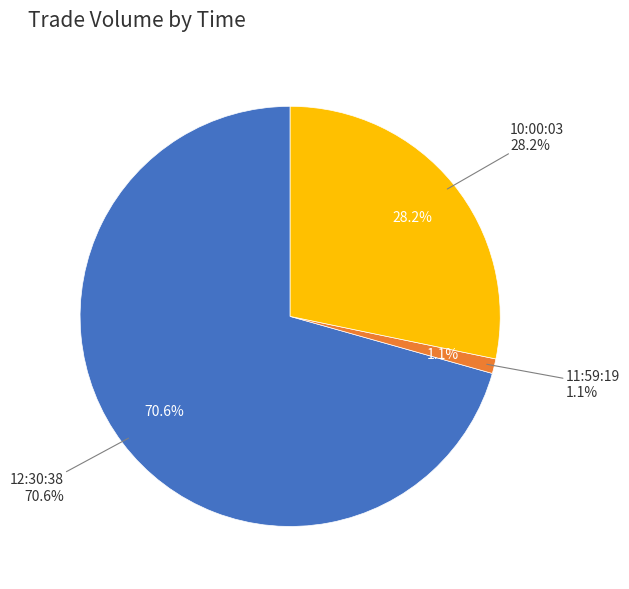

To the nearest percent, what portion does 10:00:03 represent?

28%